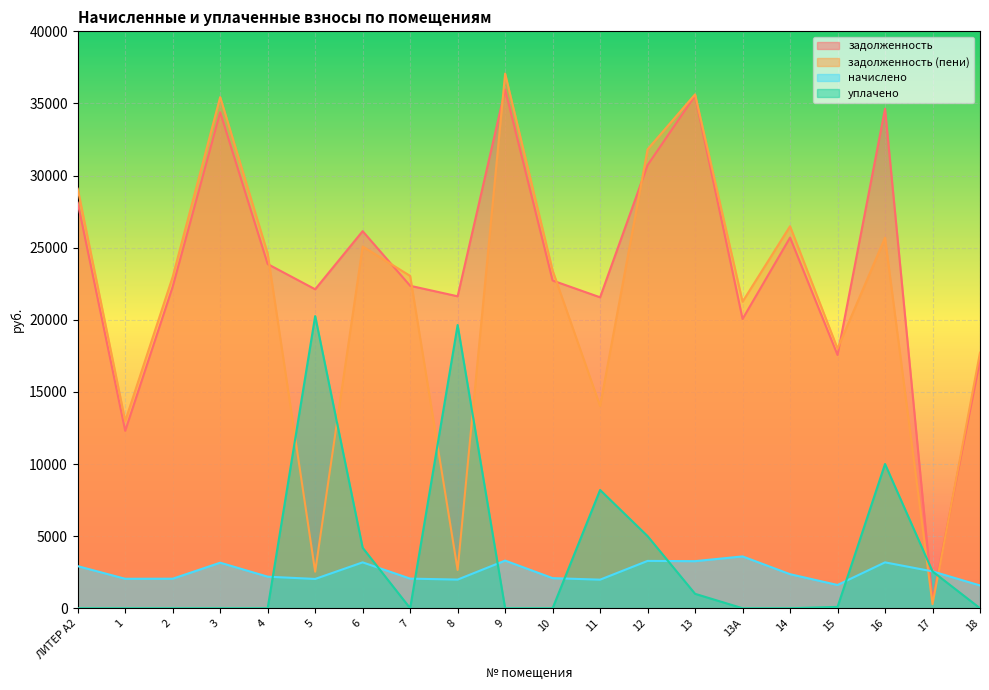

Reading left to right, list all the values displayed in this chart.

задолженность: ЛИТЕР А2=28114.4	1=12301.6	2=22297.6	3=34387.8	4=23864.4	5=22115.3	6=26144.9	7=22358.2	8=21629.0	9=35967.6	10=22722.8	11=21558.4	12=30724.5	13=35542.3	13А=20057.5	14=25699.8	15=17558.6	16=34630.9	17=567.9	18=17194.0
задолженность (пени): ЛИТЕР А2=29087.2	1=12982.4	2=22980.2	3=35440.6	4=24593.5	5=2535.6	6=25084.7	7=23042.6	8=2655.2	9=37068.7	10=23418.5	11=14018.7	12=31818.2	13=35630.4	13А=21255.3	14=26486.6	15=18003.8	16=25691.1	17=284.0	18=17720.3
начислено: ЛИТЕР А2=2918.3	1=2042.3	2=2047.9	3=3158.3	4=2187.4	5=2031.1	6=3180.6	7=2053.4	8=1986.5	9=3303.4	10=2086.9	11=1980.9	12=3281.0	13=3264.3	13А=3593.5	14=2360.3	15=1612.6	16=3180.6	17=2555.6	18=1579.1
уплачено: ЛИТЕР А2=0.0	1=0.0	2=0.0	3=0.0	4=0.0	5=20256.8	6=4193.4	7=0.0	8=19636.0	9=0.0	10=0.0	11=8200.0	12=5000.0	13=1000.0	13А=0.0	14=0.0	15=92.4	16=10000.0	17=2554.4	18=0.0